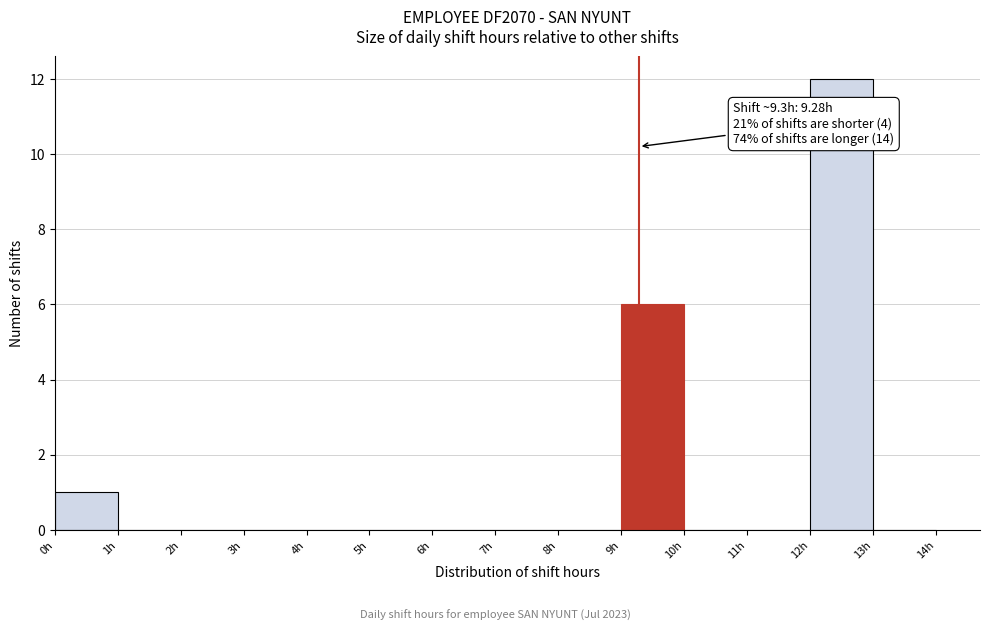

Over which range of the x-axis is the bar tallest?

12 to 13